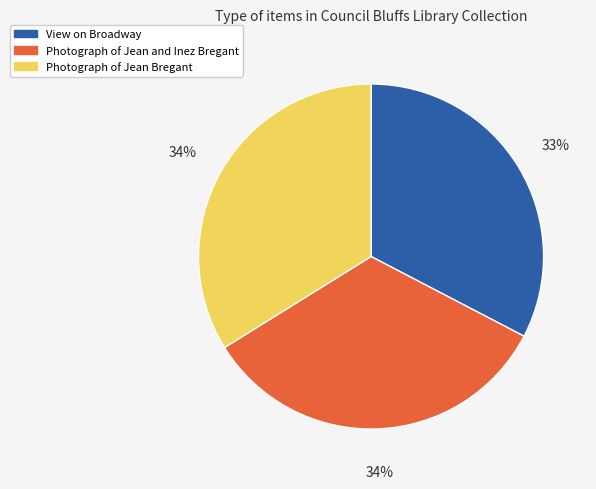

What percentage is the Photograph of Jean and Inez Bregant slice, to the nearest percent?

34%